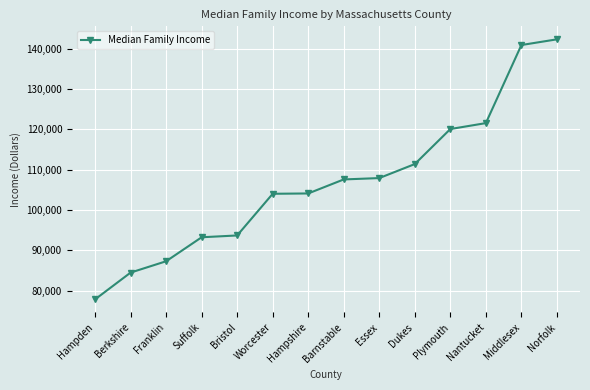

What is the change in value from Franklin to Suffolk?

+5948